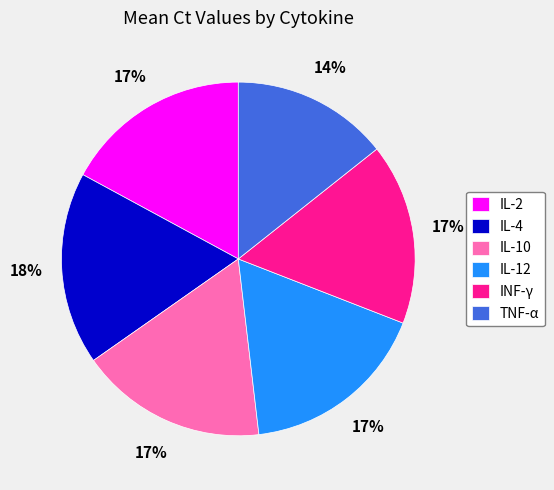

How many slices are in this pie chart?

6